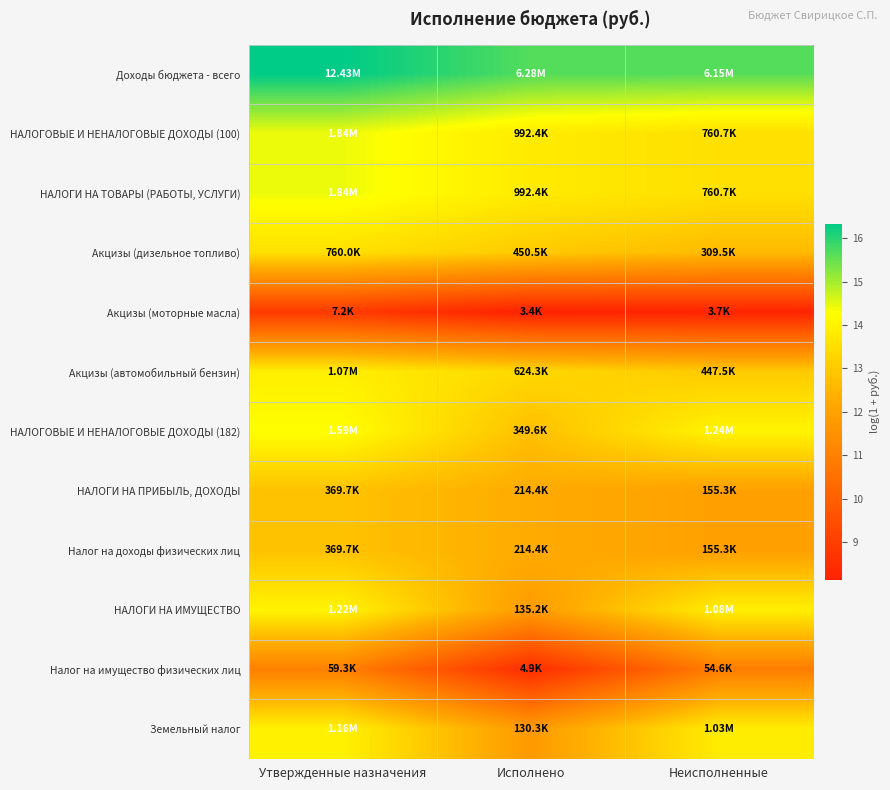

What is the total value across all series at Неисполненные?

153.2